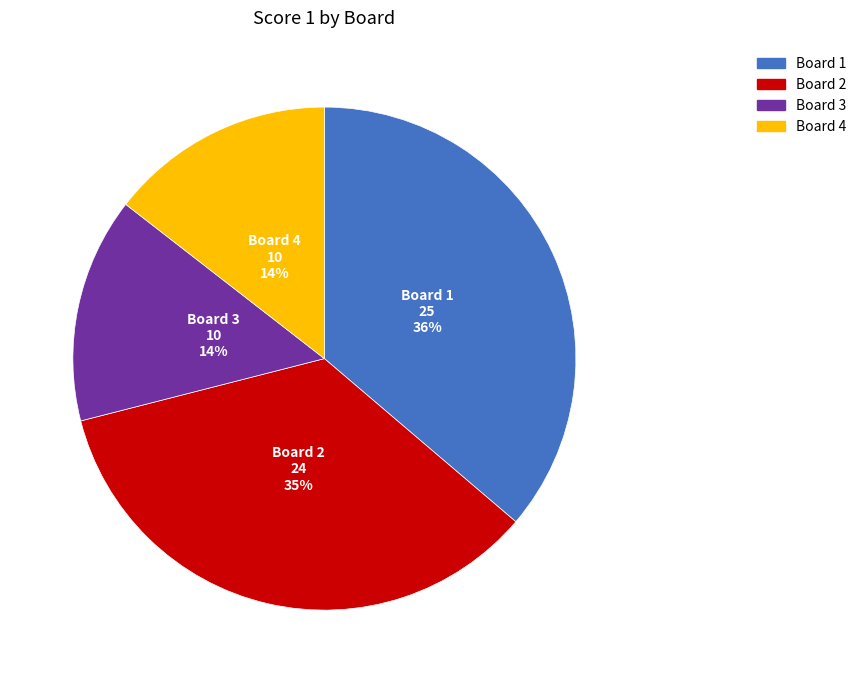

Is there any slice that represents more than half of the pie?

No